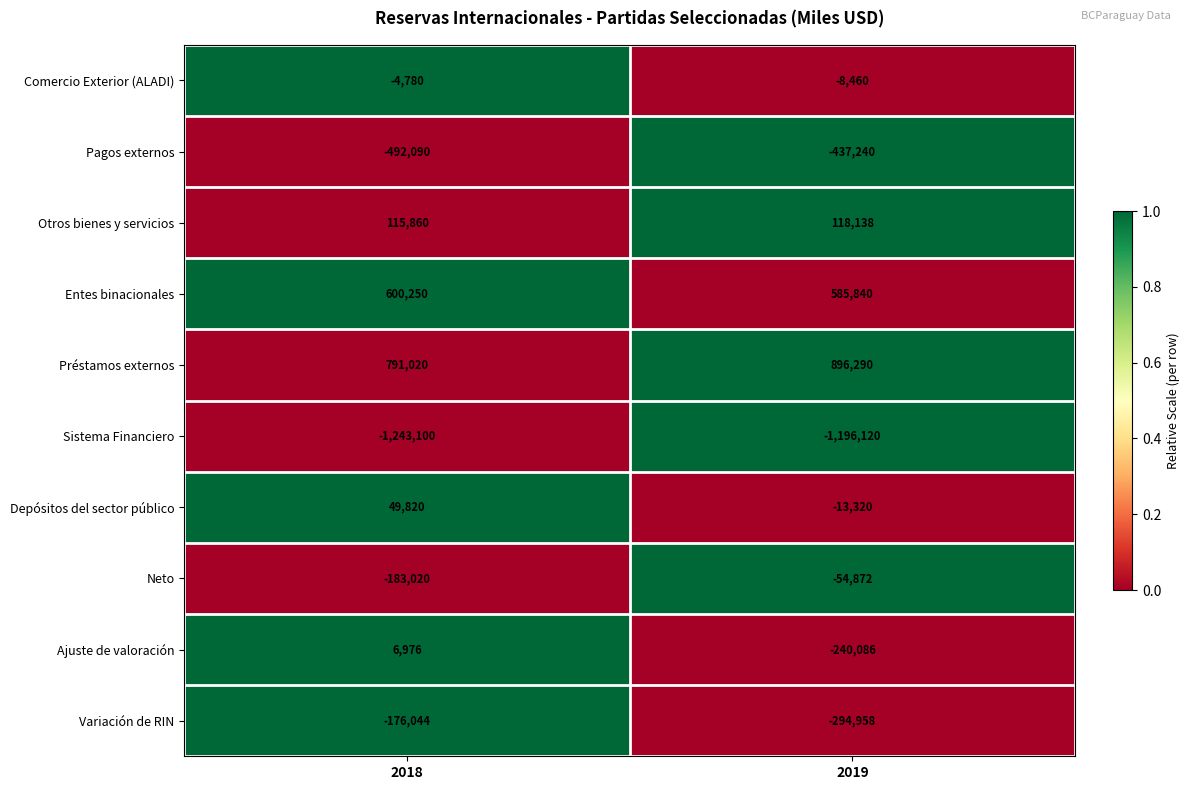

What value does the Comercio Exterior (ALADI) series have at 2018, to the nearest 50?

-4800